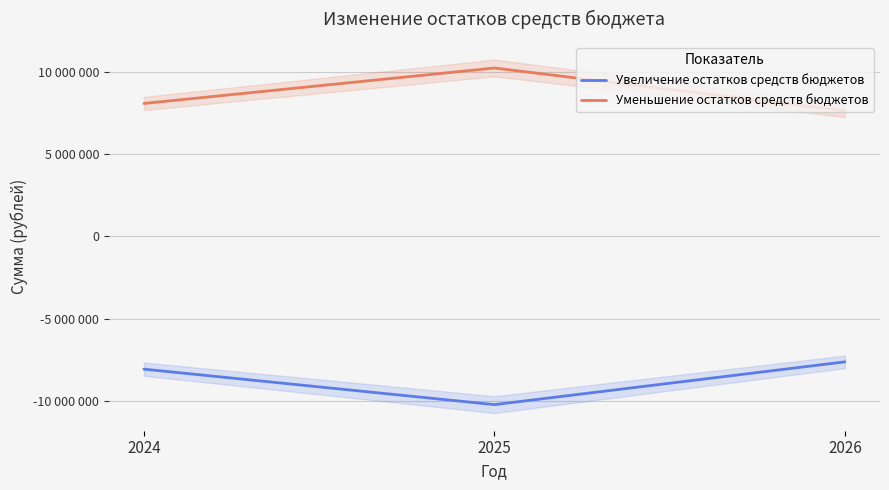

What is the spread (max minus min) of values at 2025?

20452492